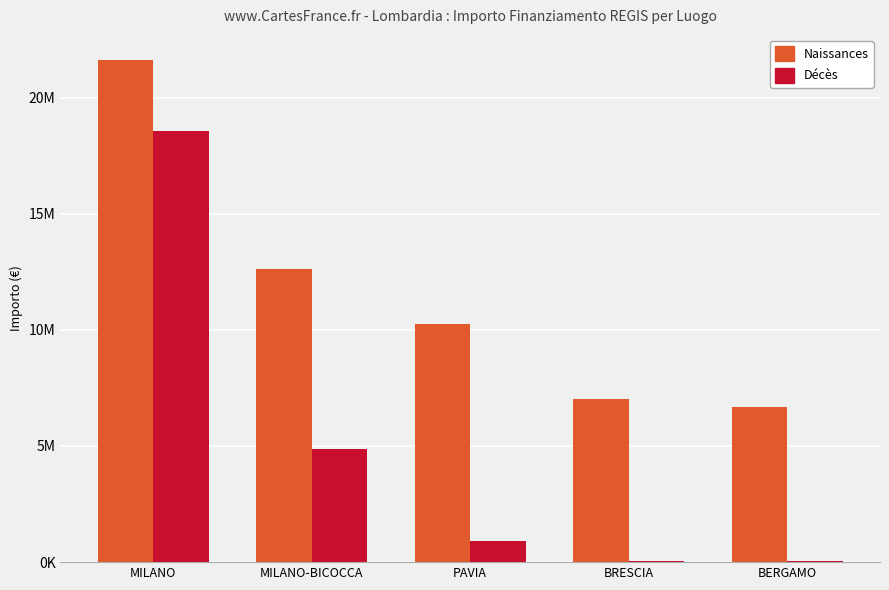

The Décès series shows 7217493.9 at MILANO-BICOCCA. True or false?

False